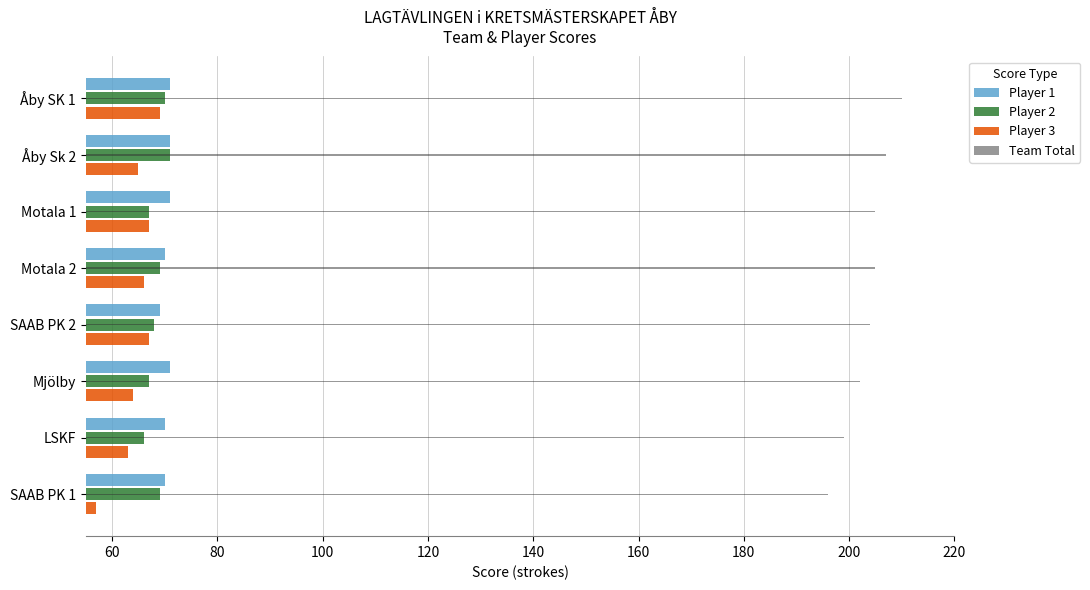

What is the difference between the highest and lowest values at Åby Sk 2?

142